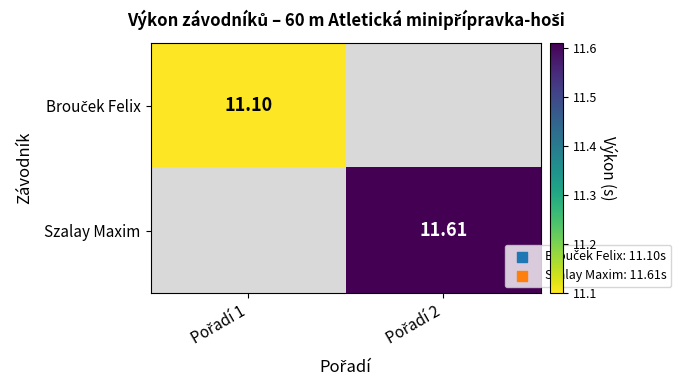

Is the value of Szalay Maxim at Pořadí 2 greater than the value of Brouček Felix at Pořadí 1?

Yes